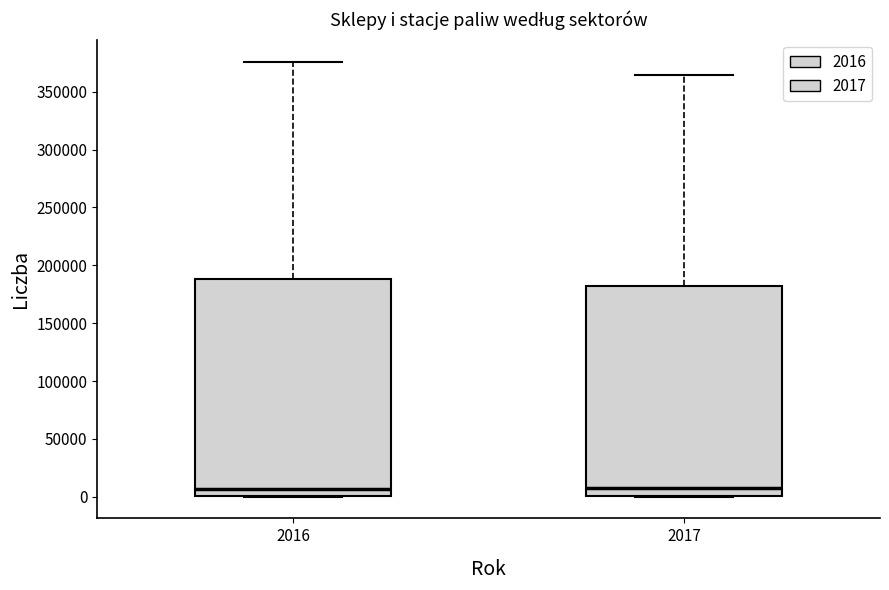

Which box is the tallest, from its lower edge to its upper edge?

2016